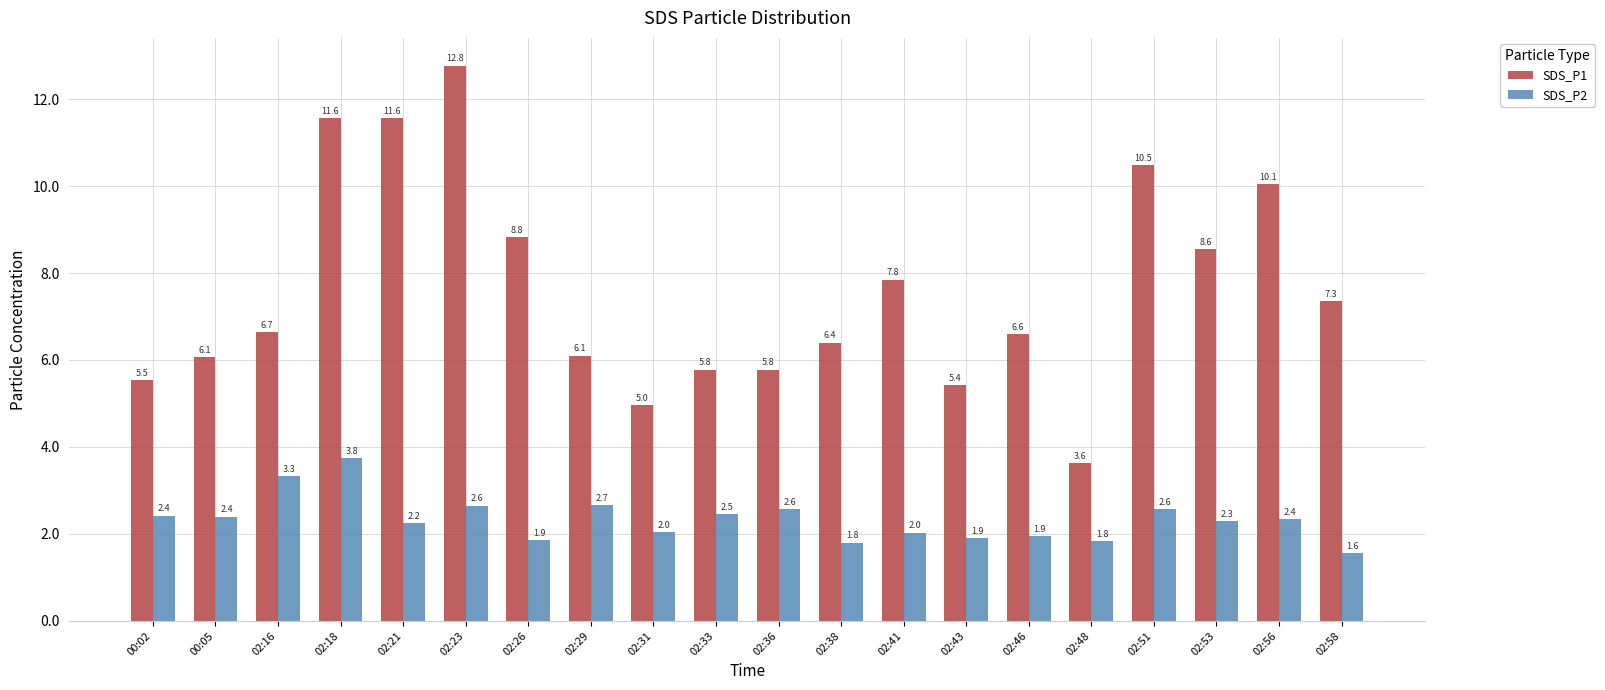

Read the SDS_P1 value at 02:29.

6.1